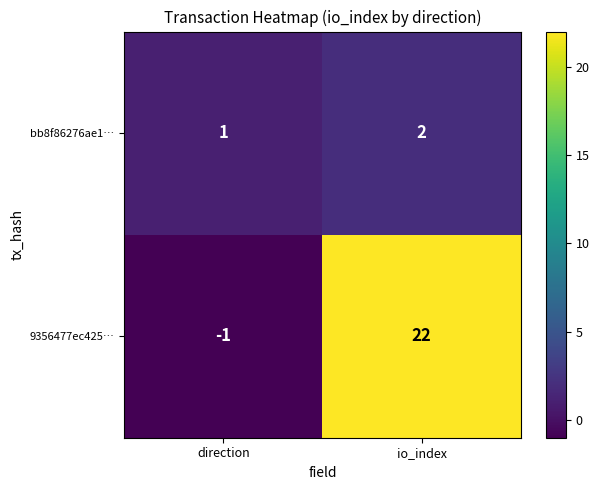

At which category is the sum across all series the highest?

io_index